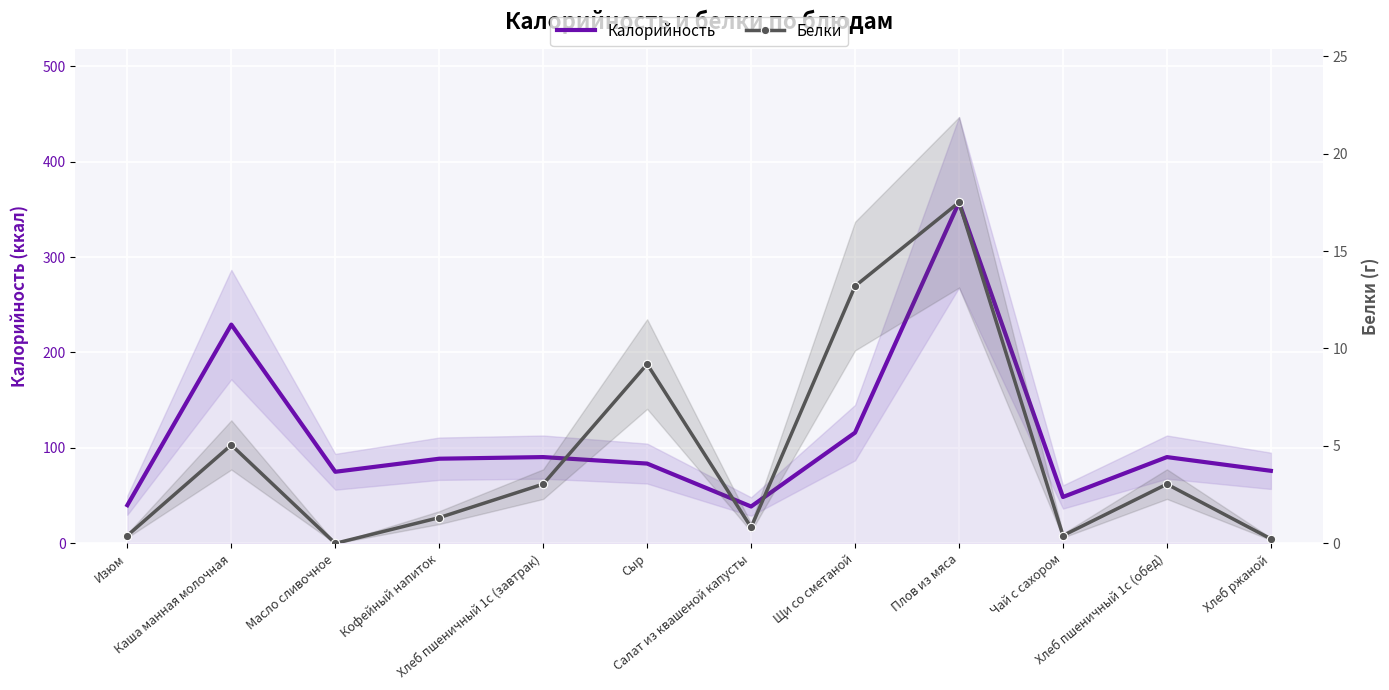

Which series has the largest total across all categories?

Калорийность